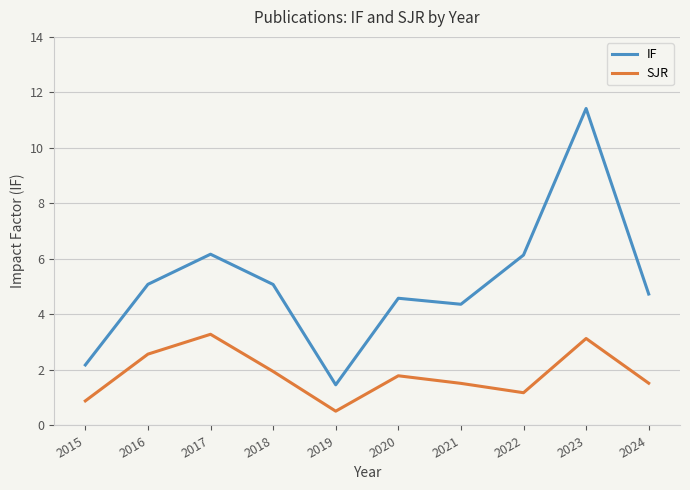

What is the difference between the second highest and minimum values in the SJR series?

2.6